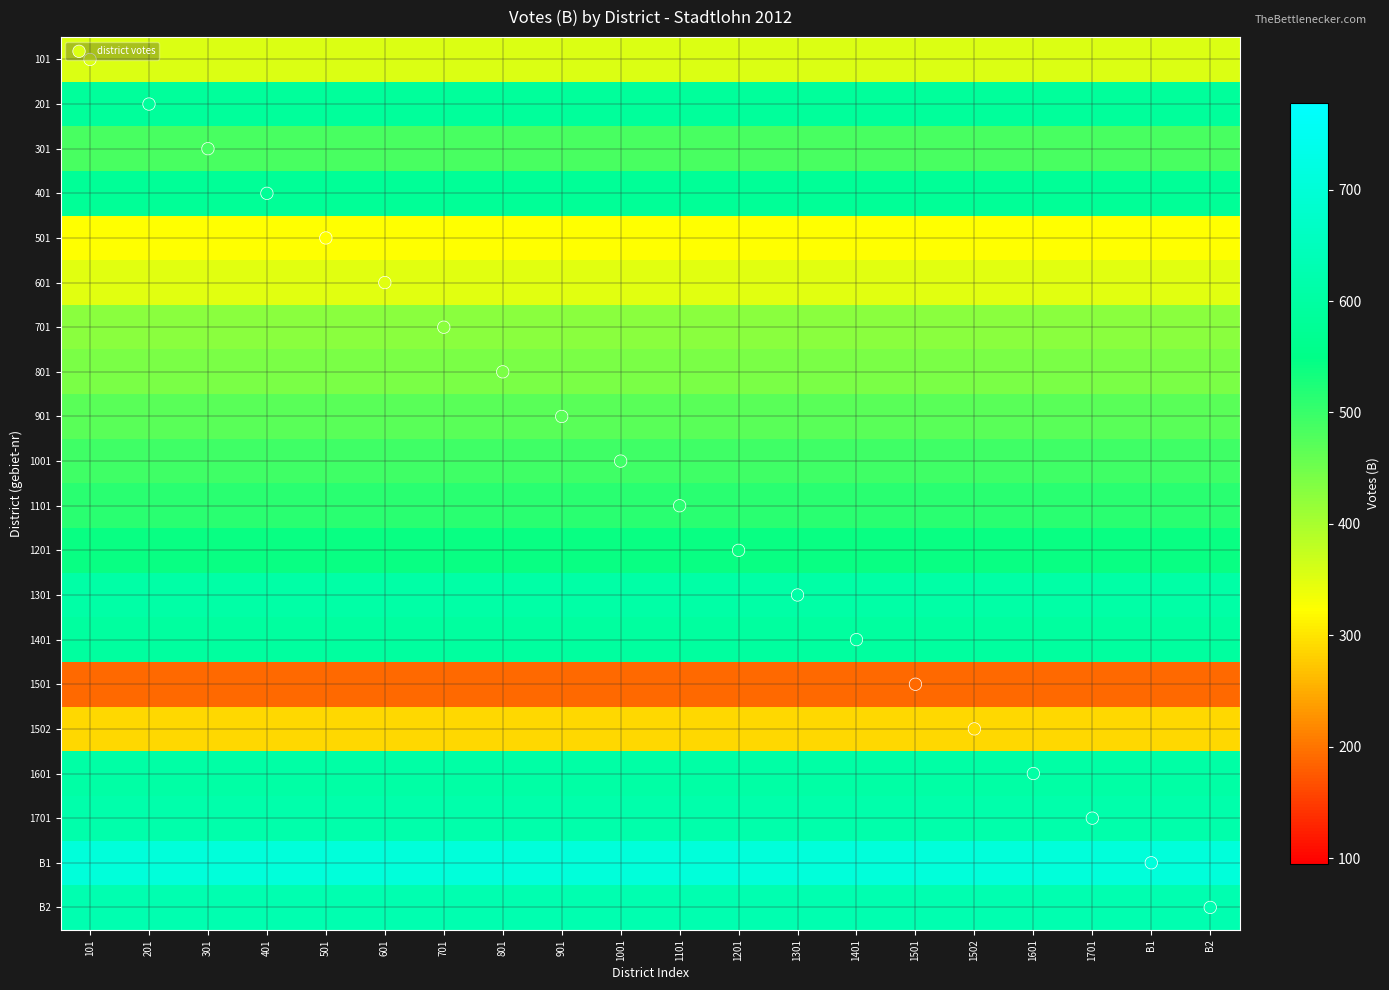

True or false: 1201 has a value of 337 at 101.

False